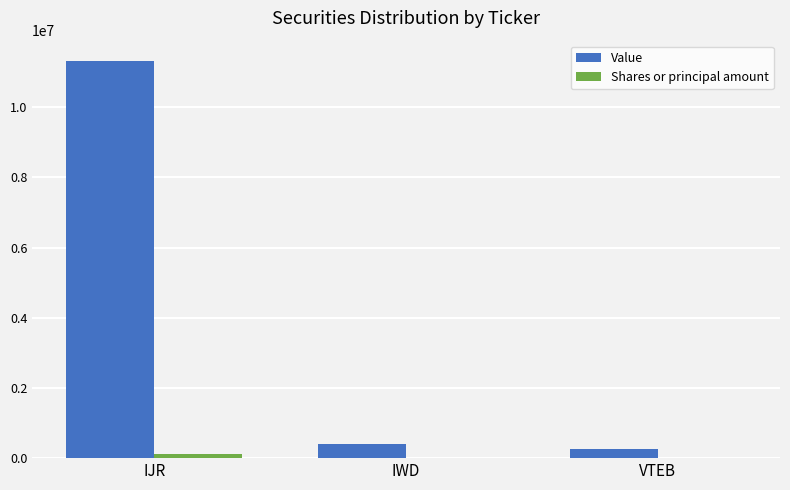

True or false: Value has a value of 7824762 at IJR.

False